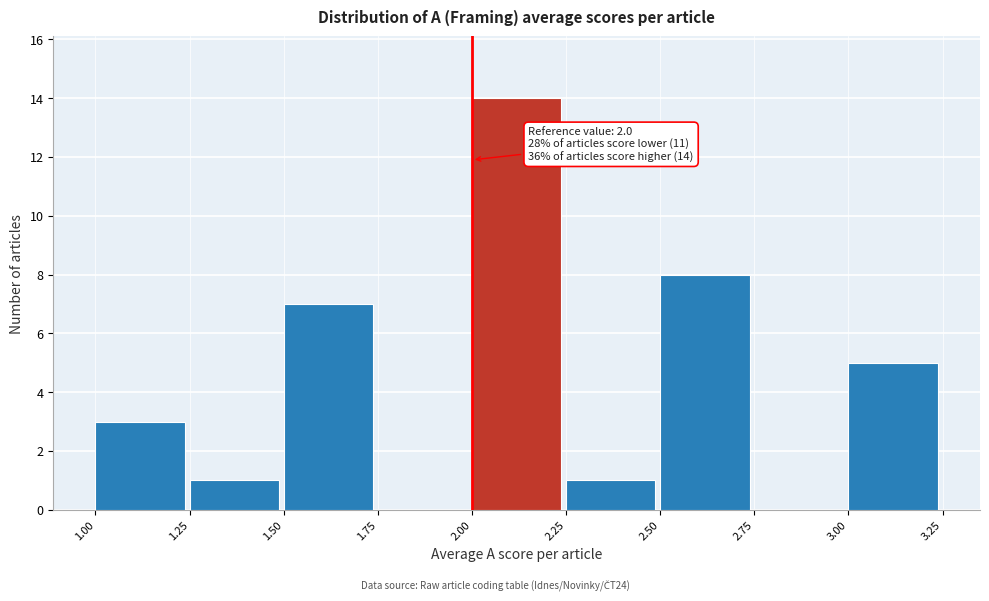

Over which range of the x-axis is the bar tallest?

2.00 to 2.25